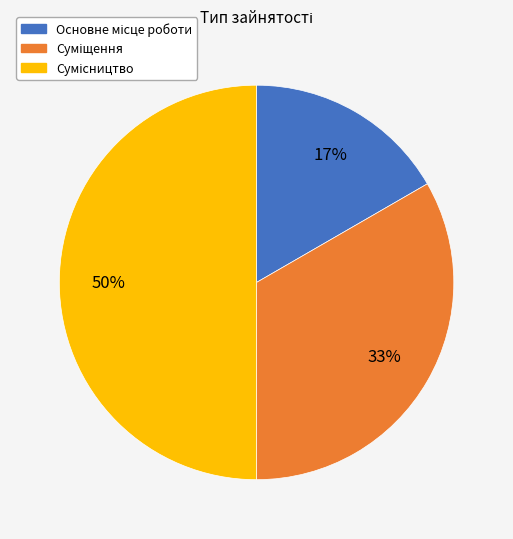

To the nearest percent, what is the average slice percentage?

33%